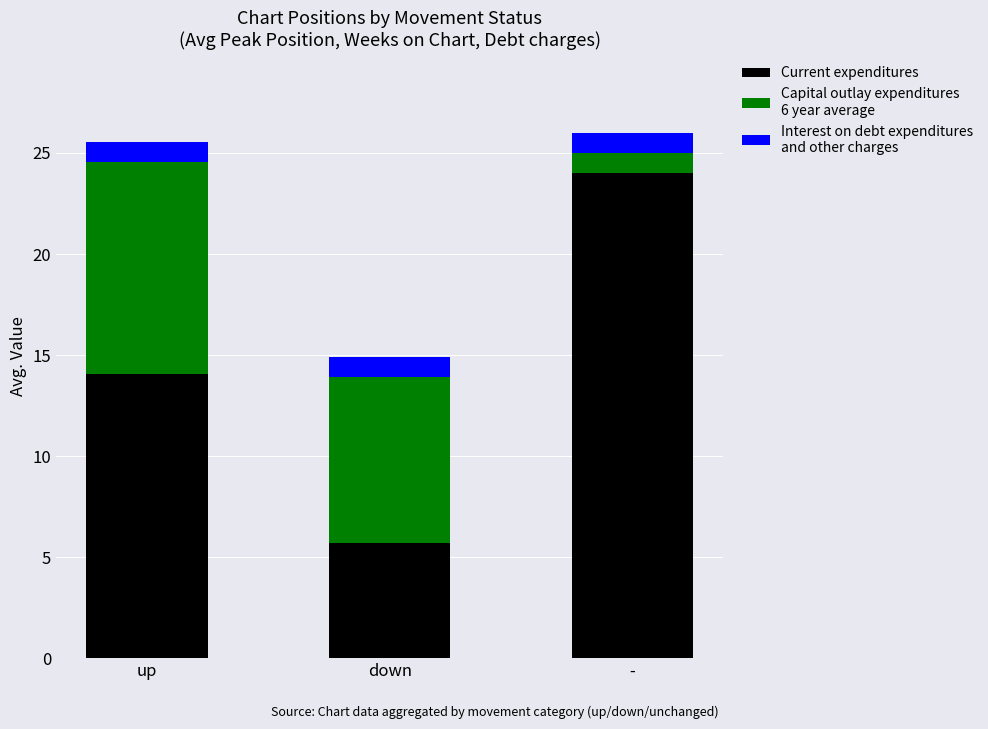

What is the total value across all series at down?

14.9